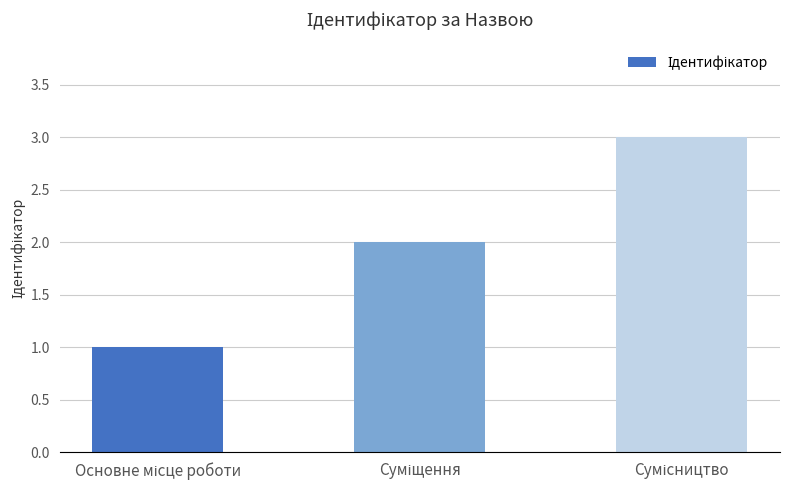

What is the sum of all values?

6